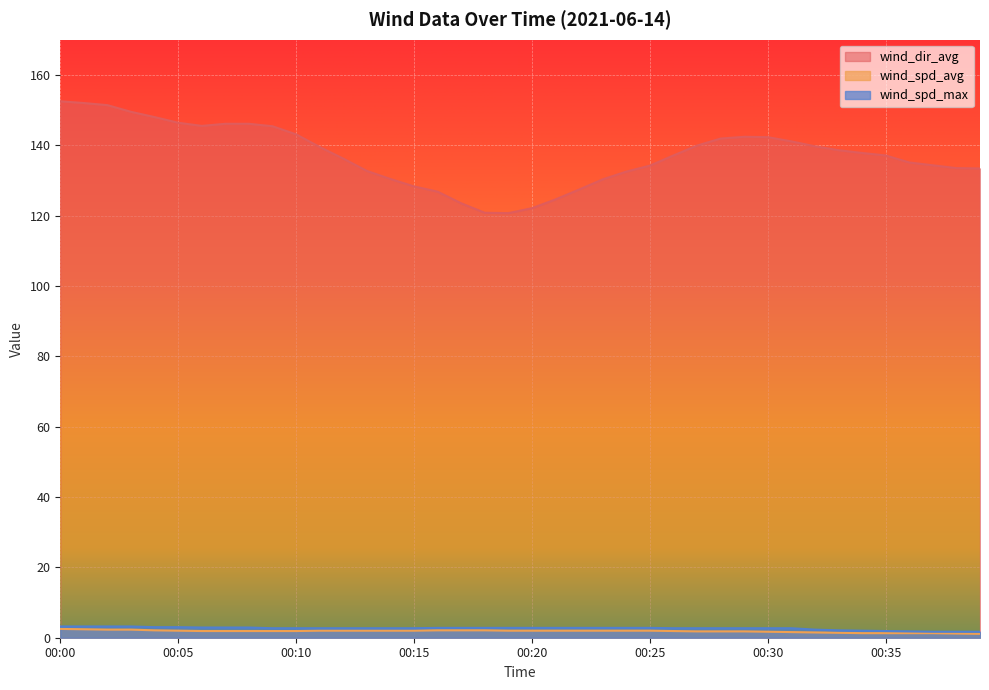

How many values in the wind_spd_max series exceed 2?

34